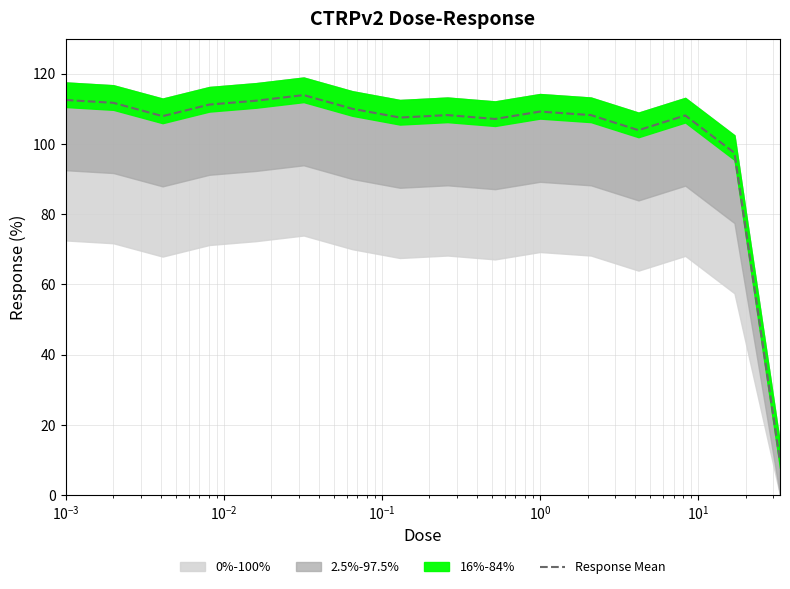

What is the lowest value of the Response Mean series?

9.7